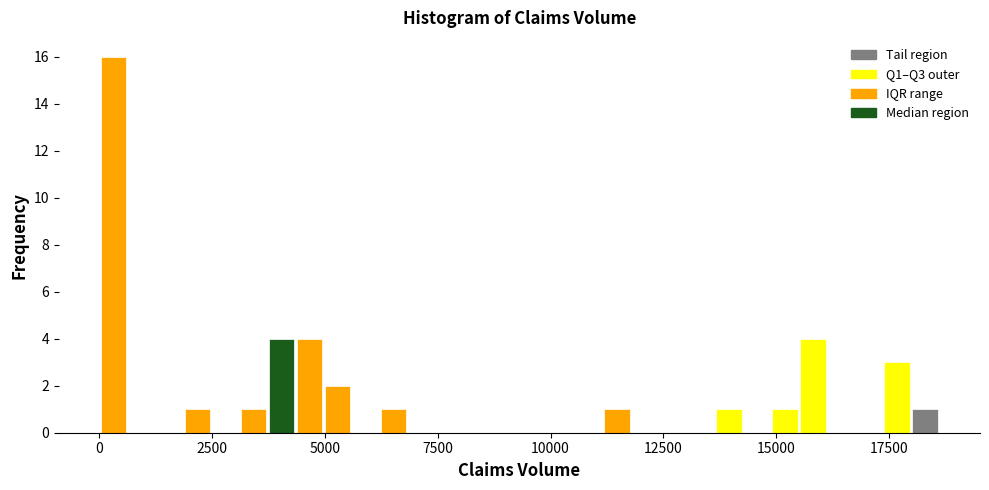

Around what value on the x-axis is the tallest bar? Give the approximate position of its centre, as read against the axis.

500